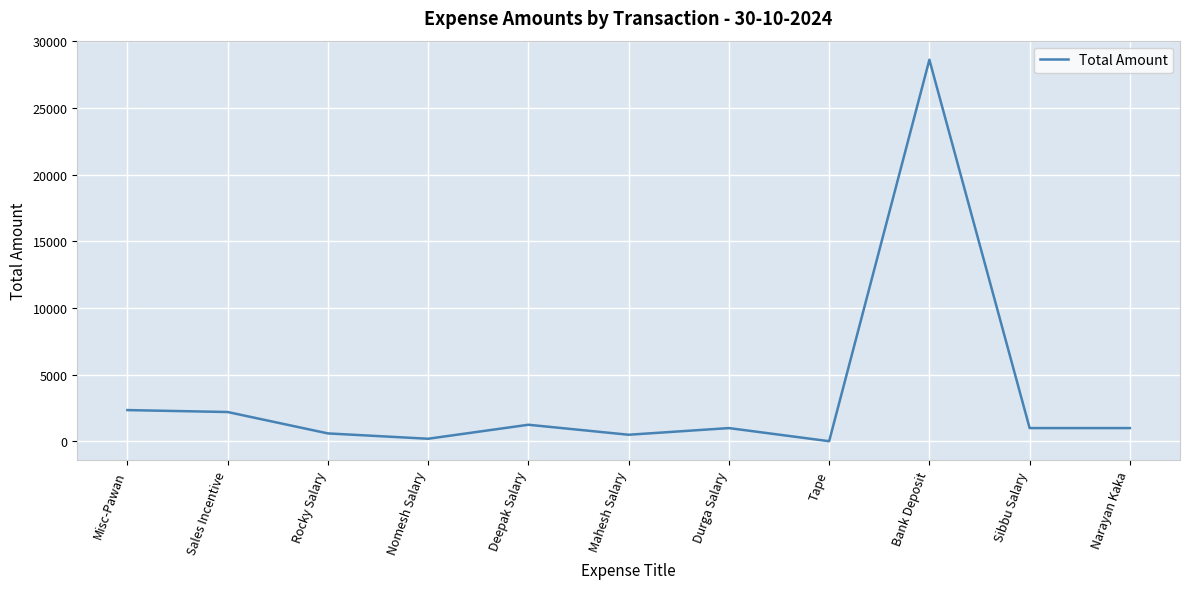

Between Misc-Pawan and Mahesh Salary, which is larger?

Misc-Pawan